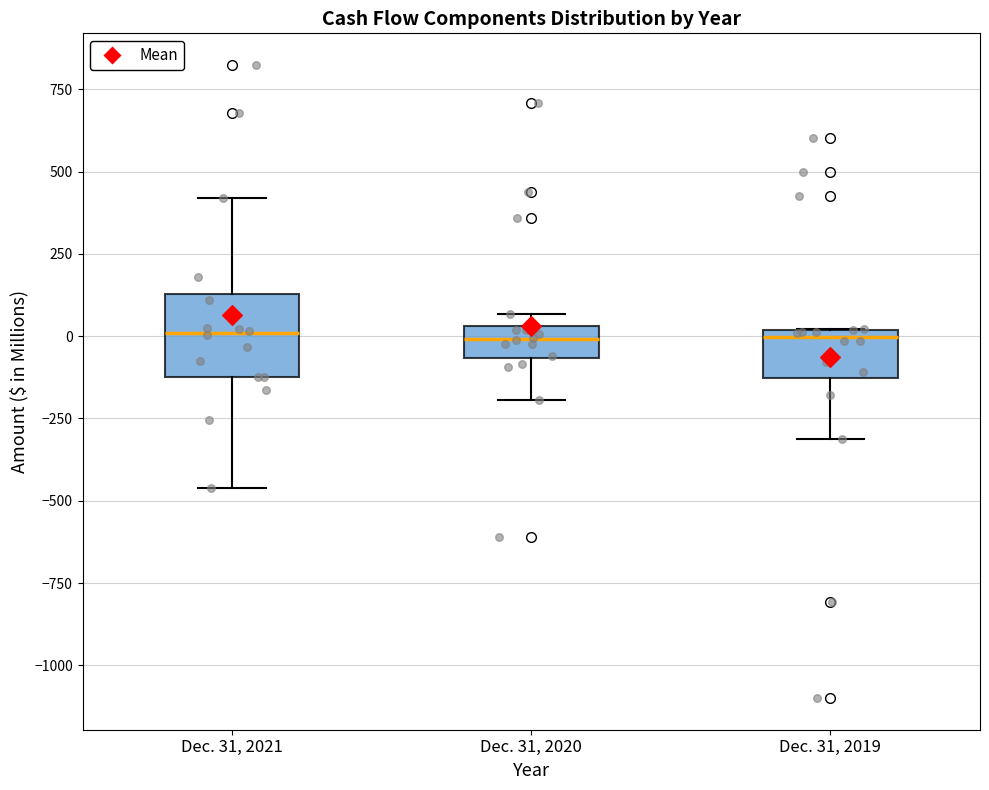

Reading left to right, transcribe this box plot: for each box, give where its median line is, the range the box spans, and where its two whiskers end, as read against the y-axis. The values are not printed on the chart, so give them approximately, as read against the axis.

Dec. 31, 2021: median 0, box -100 to 150, whiskers -450 to 400
Dec. 31, 2020: median 0, box -50 to 50, whiskers -200 to 50 (just above the box's upper edge)
Dec. 31, 2019: median 0 (just below the box's upper edge), box -150 to 0, whiskers -300 to 0